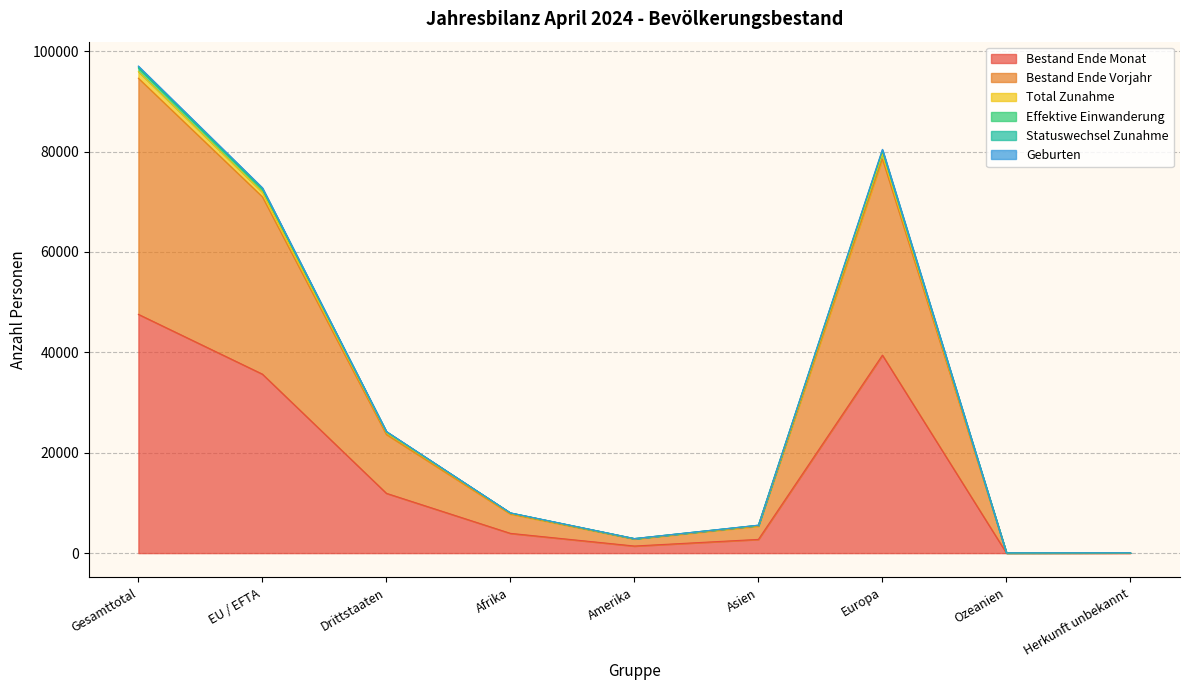

True or false: Effektive Einwanderung has more than 2 points higher than both neighbors.

False